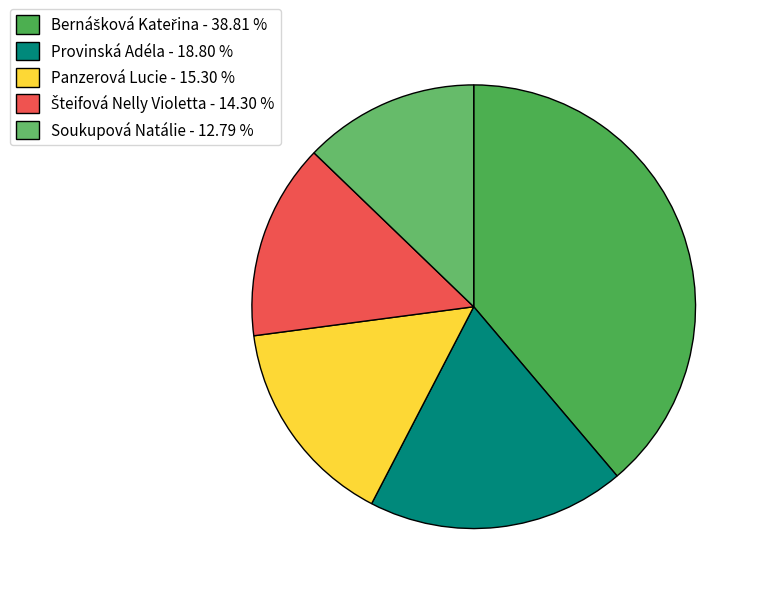

How many slices are in this pie chart?

5